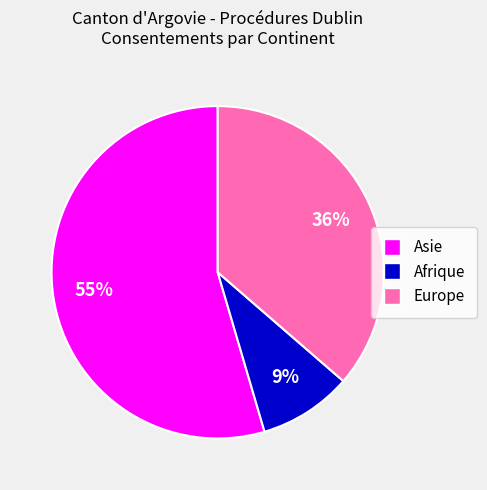

To the nearest percent, what is the average slice percentage?

33%